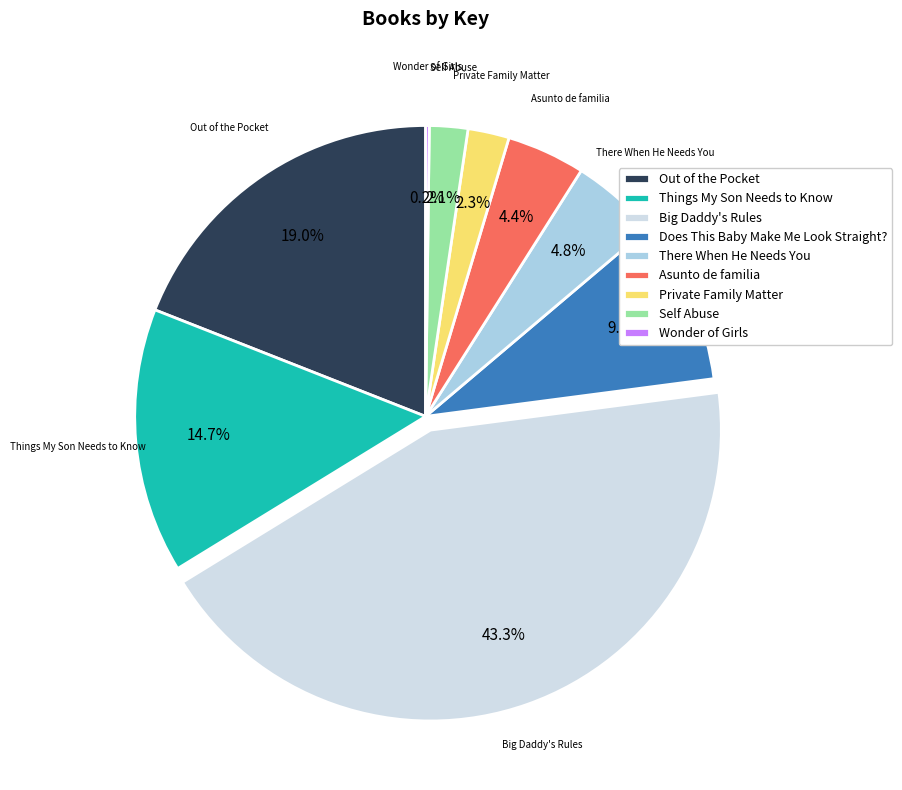

Which slice is the largest?

Big Daddy's Rules